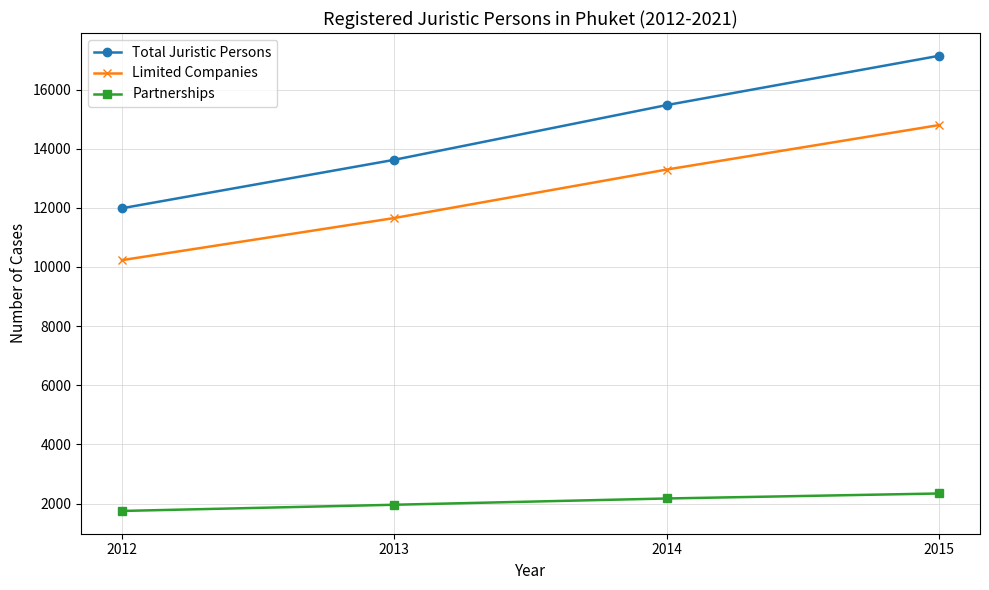

What is the value of the Limited Companies point at the 1st from the left?

10231